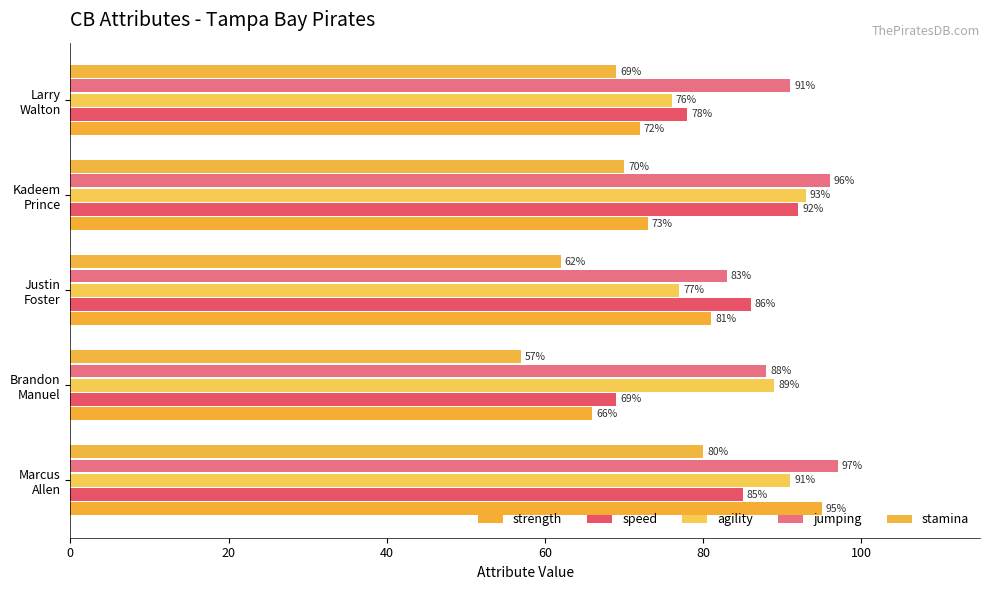

How many series are shown in this chart?

5